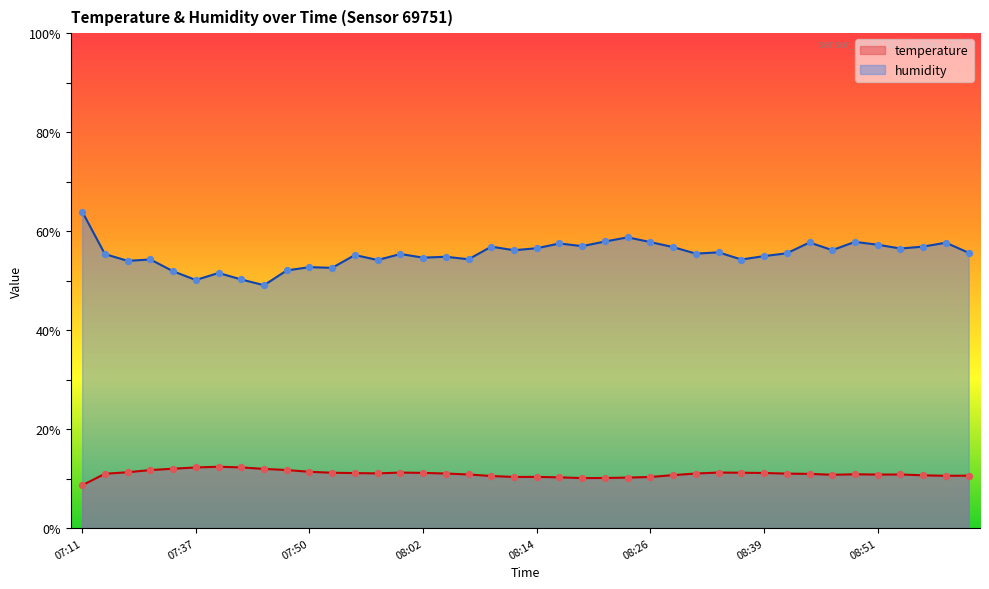

Which series reaches the maximum Y coordinate?

humidity